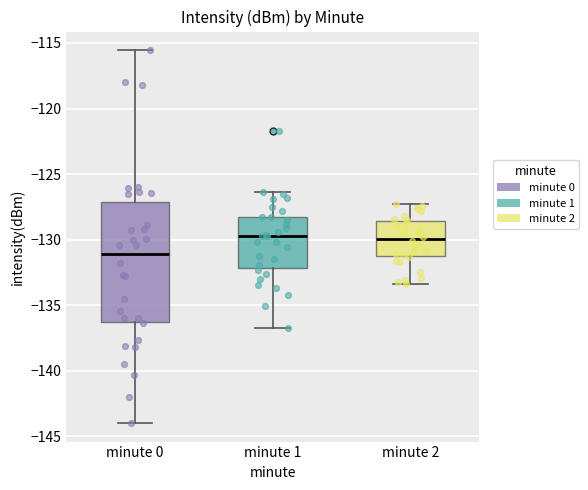

Reading left to right, transcribe this box plot: for each box, give where its median line is, the range the box spans, and where its two whiskers end, as read against the y-axis. The values are not printed on the chart, so give them approximately, as read against the axis.

minute 0: median -131.0, box -136.5 to -127.0, whiskers -144.0 to -115.5
minute 1: median -129.5, box -132.0 to -128.5, whiskers -137.0 to -126.5
minute 2: median -130.0, box -131.5 to -128.5, whiskers -133.5 to -127.5